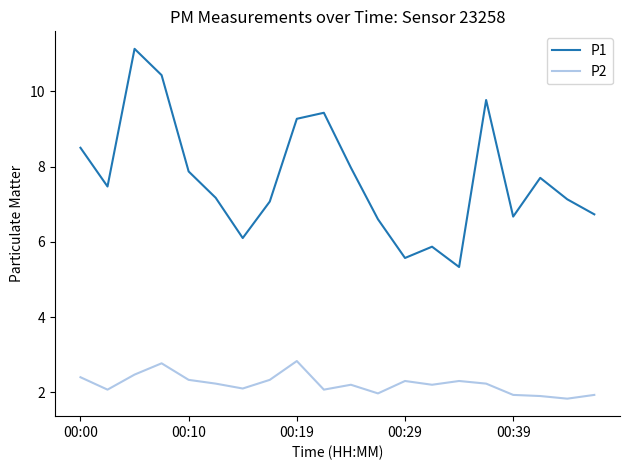

What is the lowest value of the P2 series?

1.8